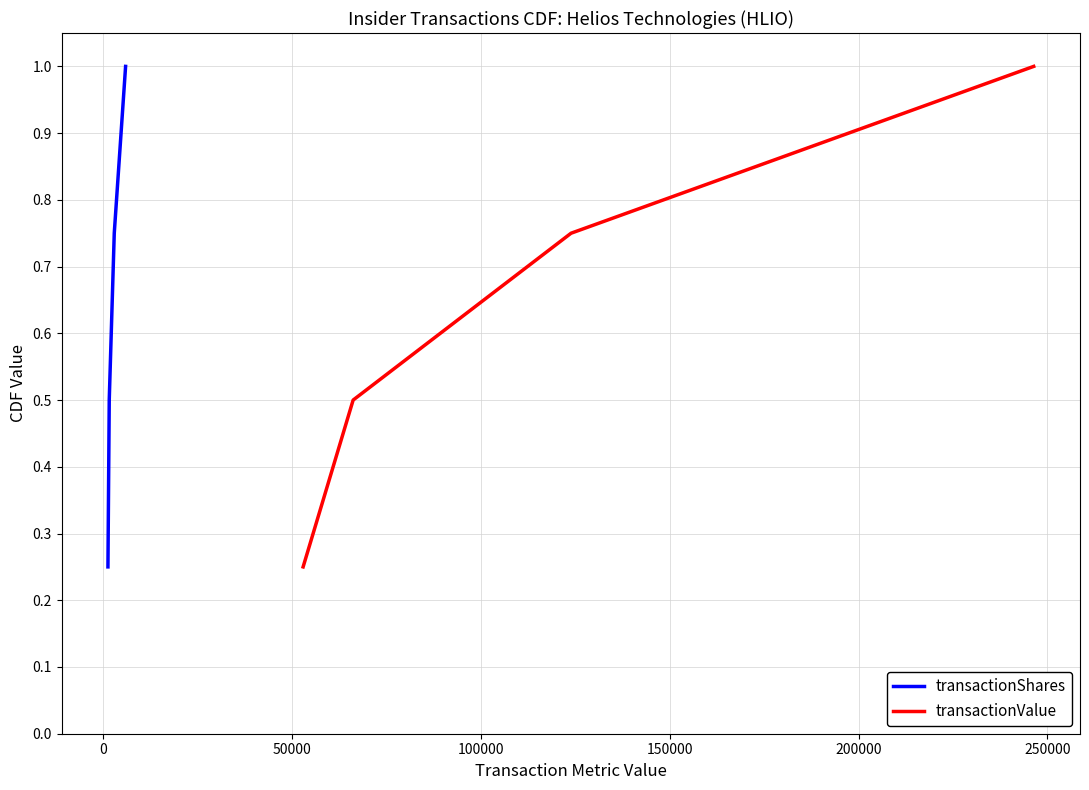

True or false: transactionValue has more than 0 interior local peaks.

False